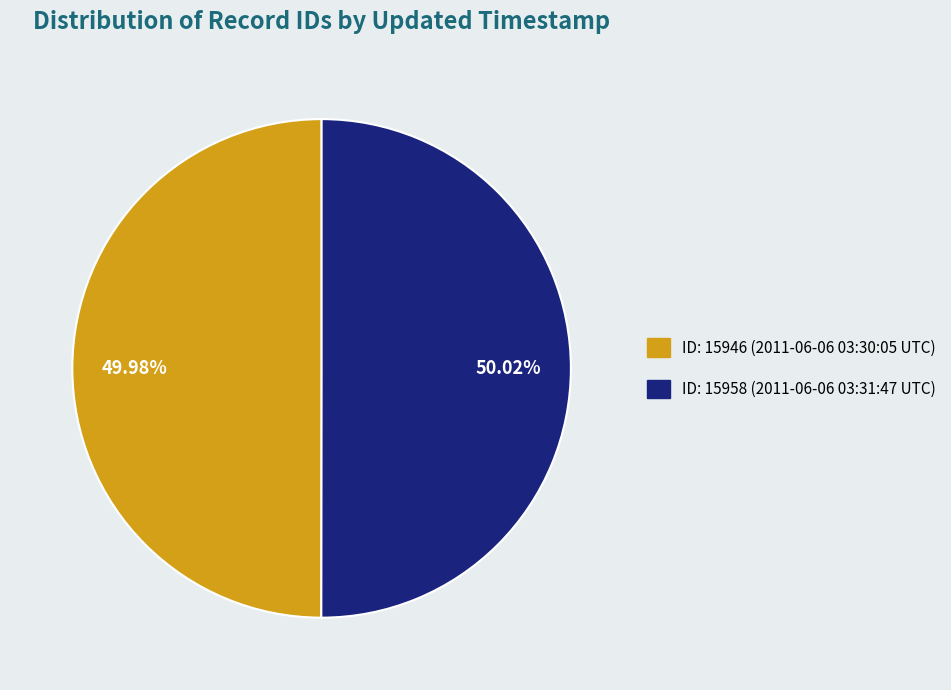

Approximately how many times larger is the value at ID: 15958 (2011-06-06 03:31:47 UTC) compared to ID: 15946 (2011-06-06 03:30:05 UTC)?

1.0